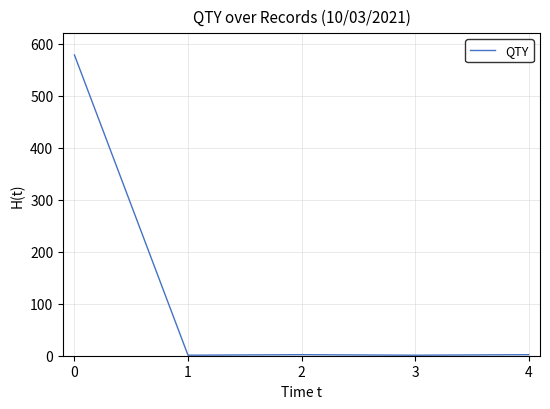

Does the chart display data point markers on the line(s)?

No